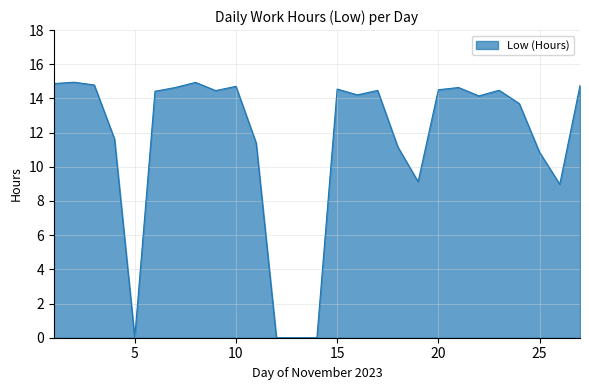

Is this an area chart (filled region under the line)?

Yes